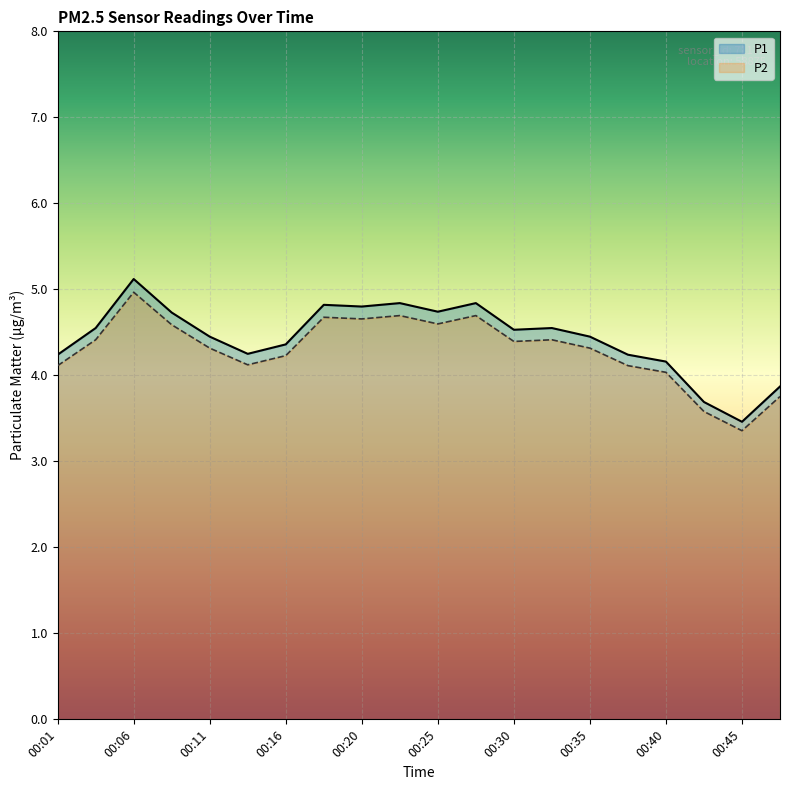

What is the sum of the P2 values at 00:13 and 00:35?

8.4